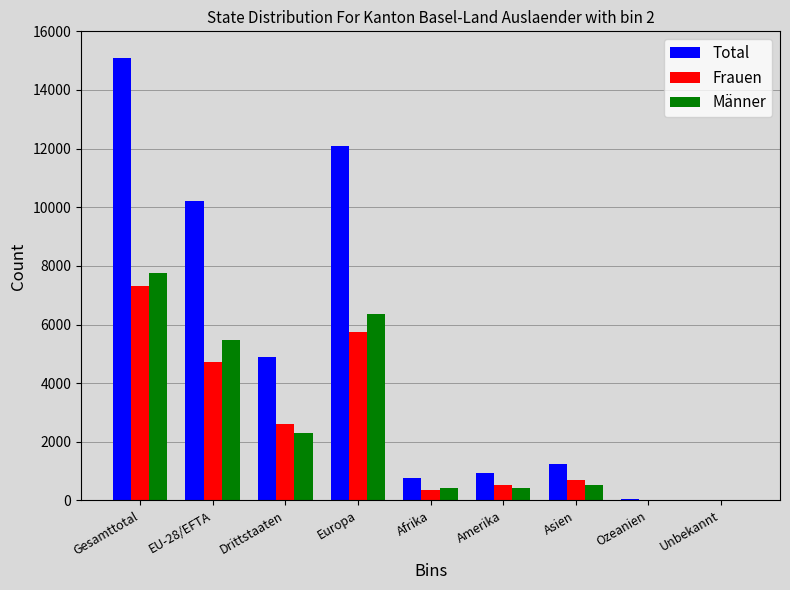

Which series has the largest total across all categories?

Total